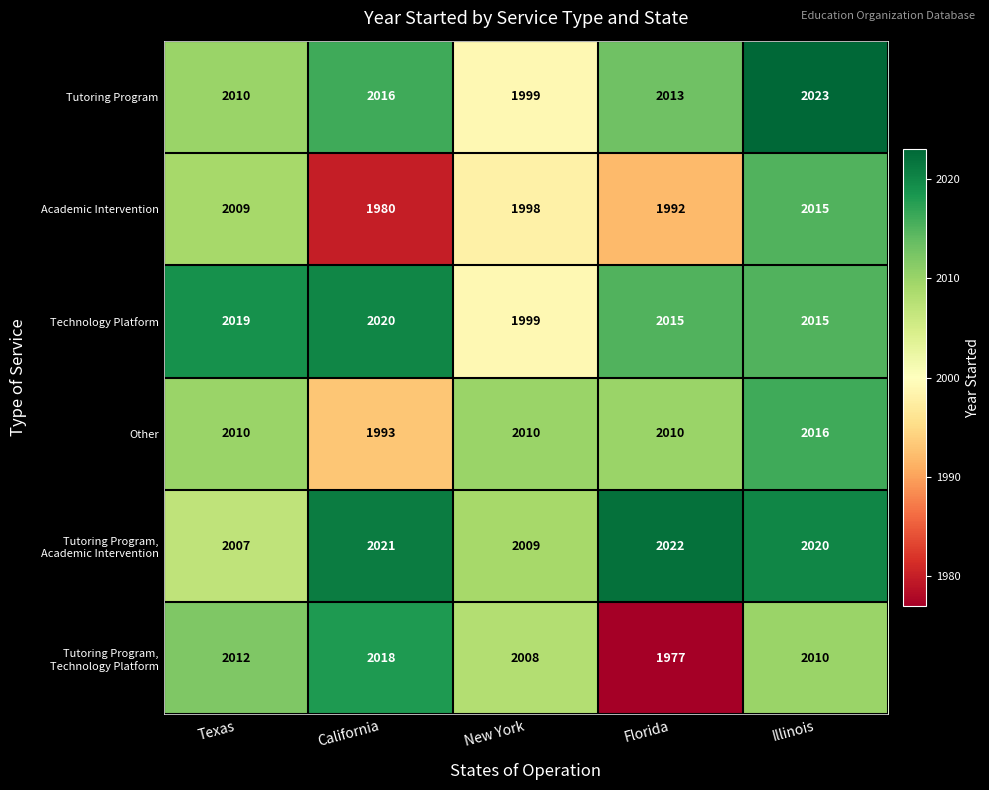

What is the minimum value for Technology Platform?

1999